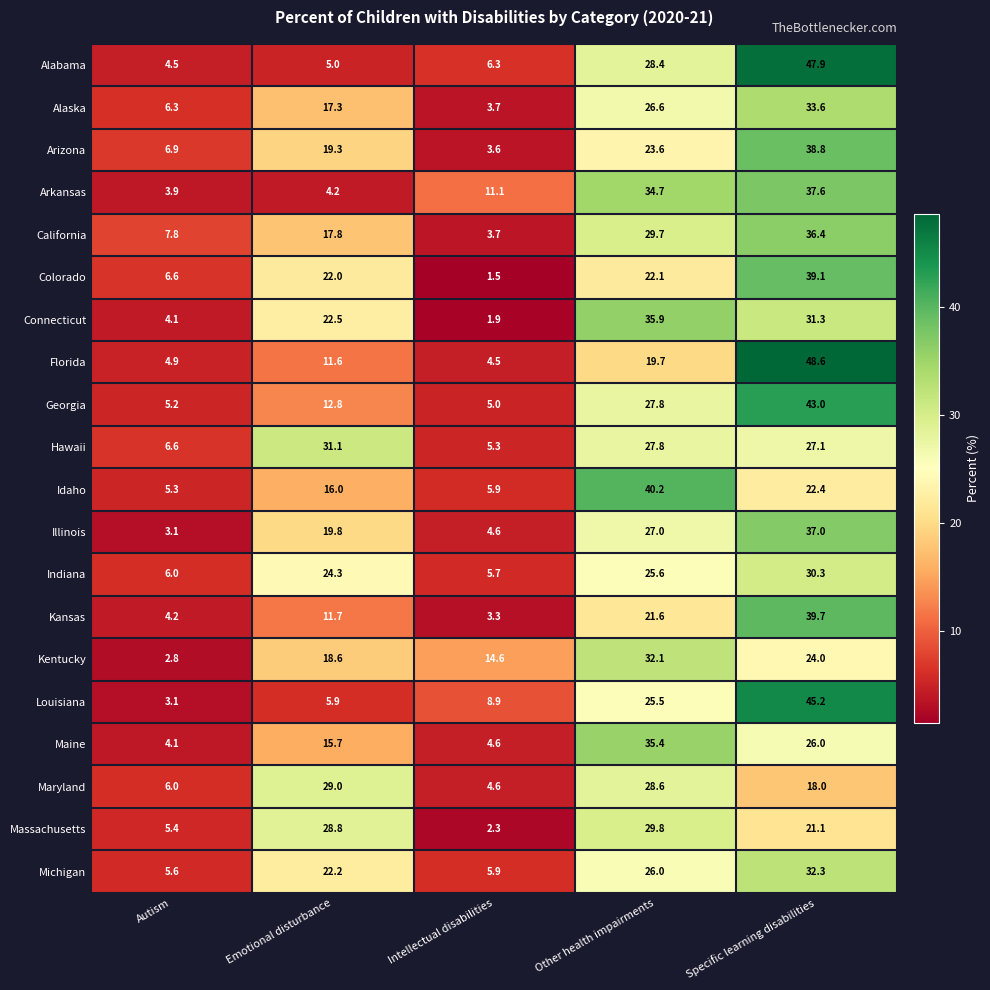

At which category does the chart reach its peak across all series?

Specific learning disabilities